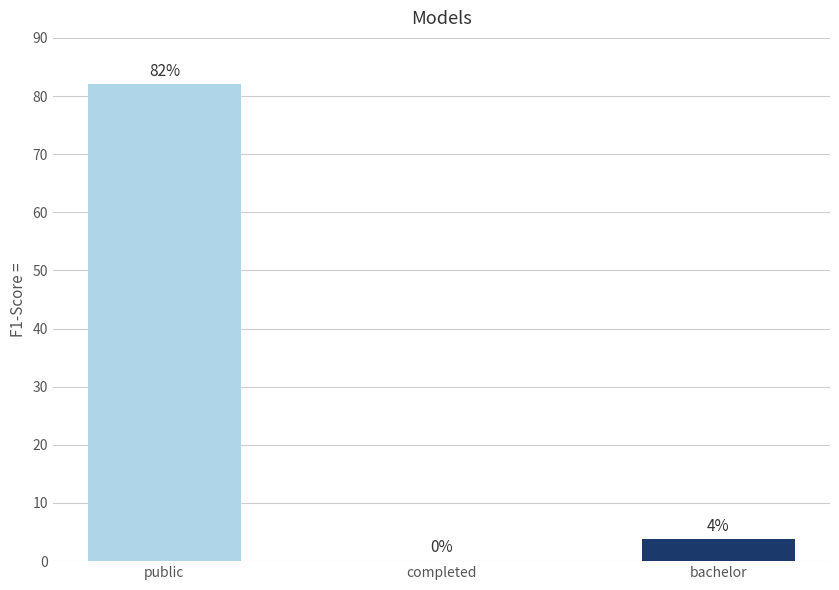

How many series are shown in this chart?

1